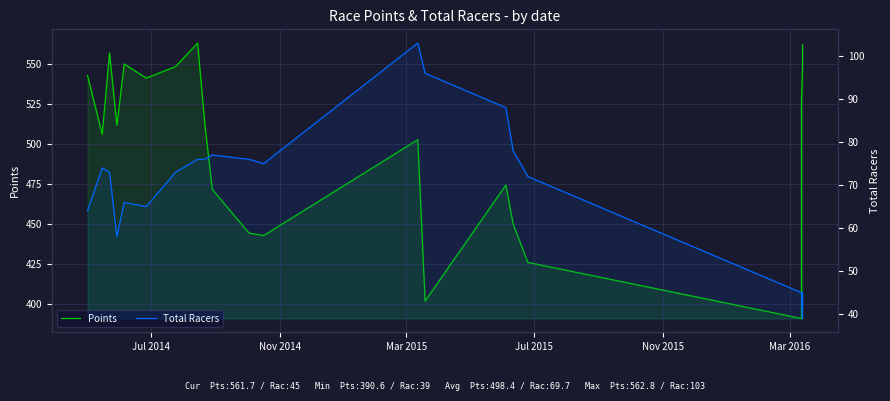

List the series in order of their overall mean, highest first.

Points, Total Racers